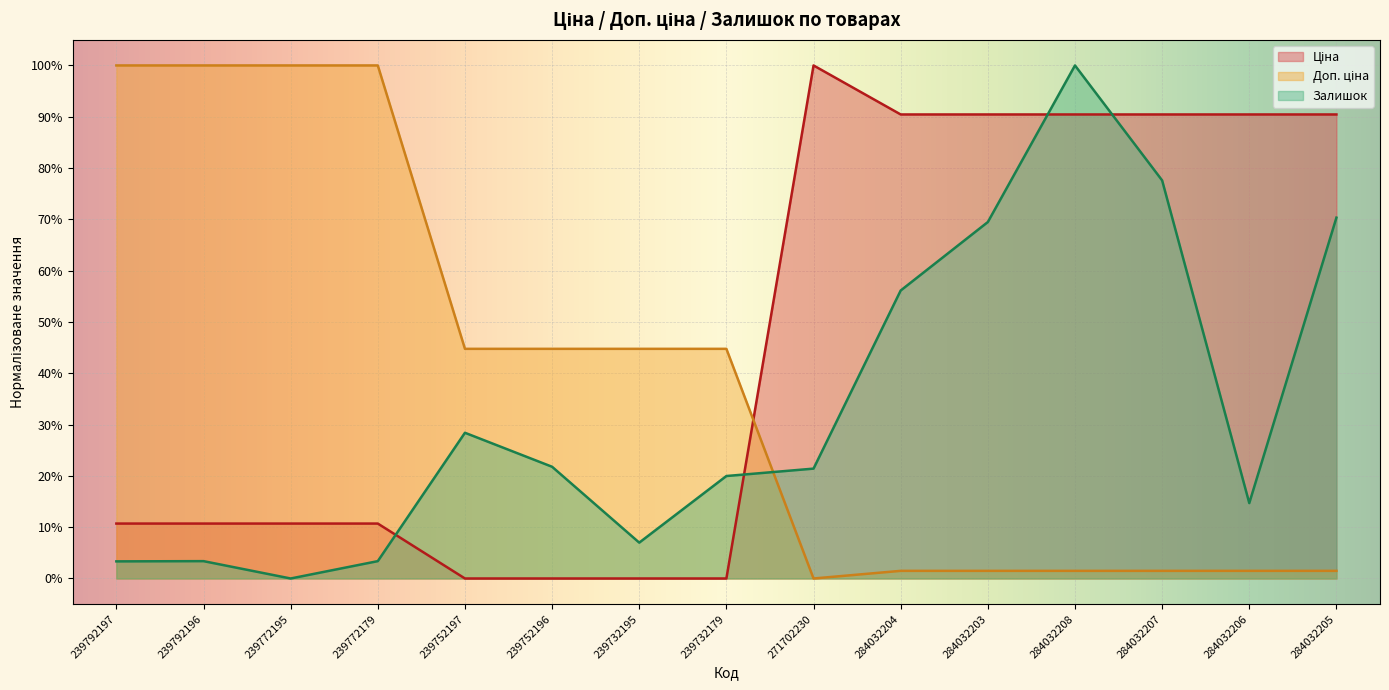

Which series has the largest total across all categories?

Ціна